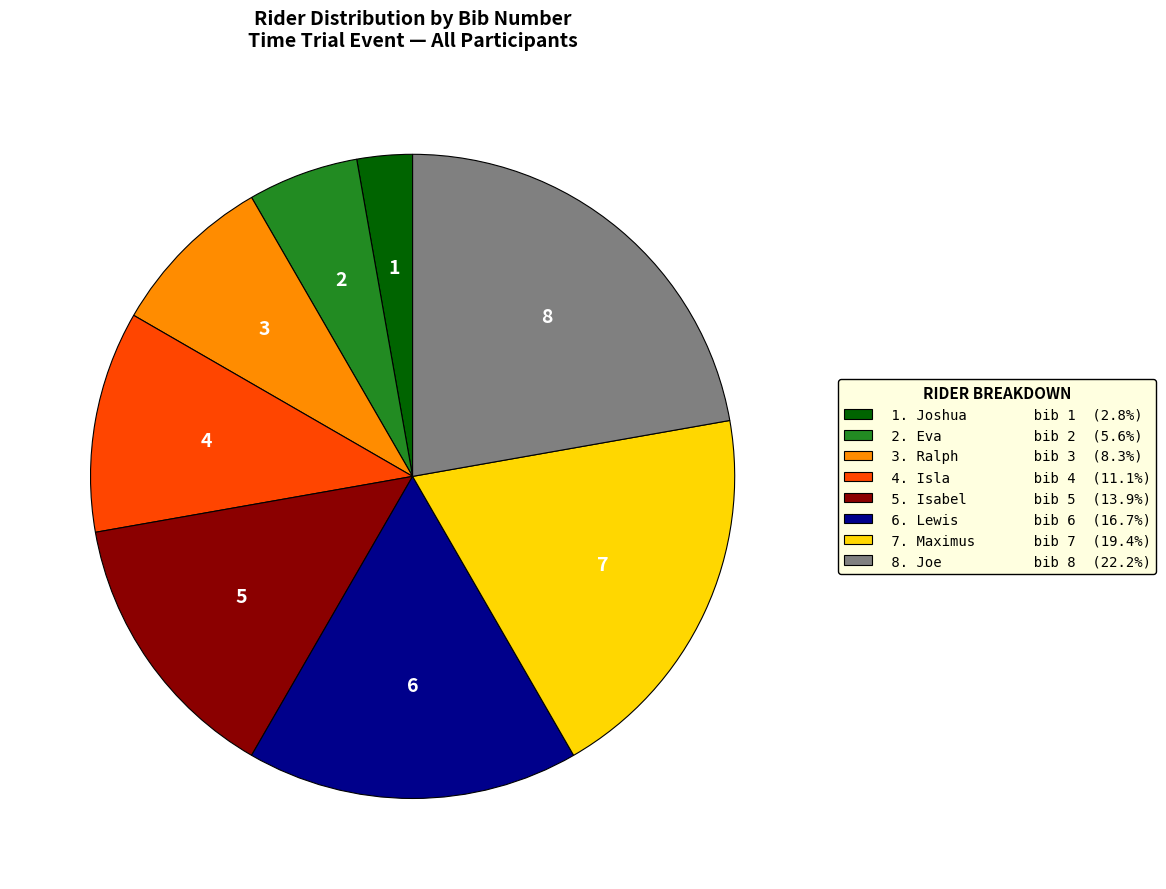

Does any single category account for the majority?

No